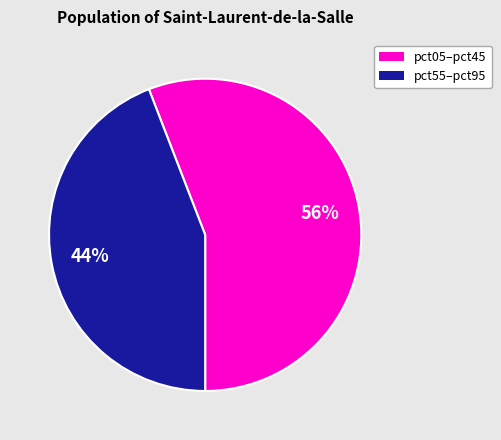

Is there any slice that represents more than half of the pie?

Yes